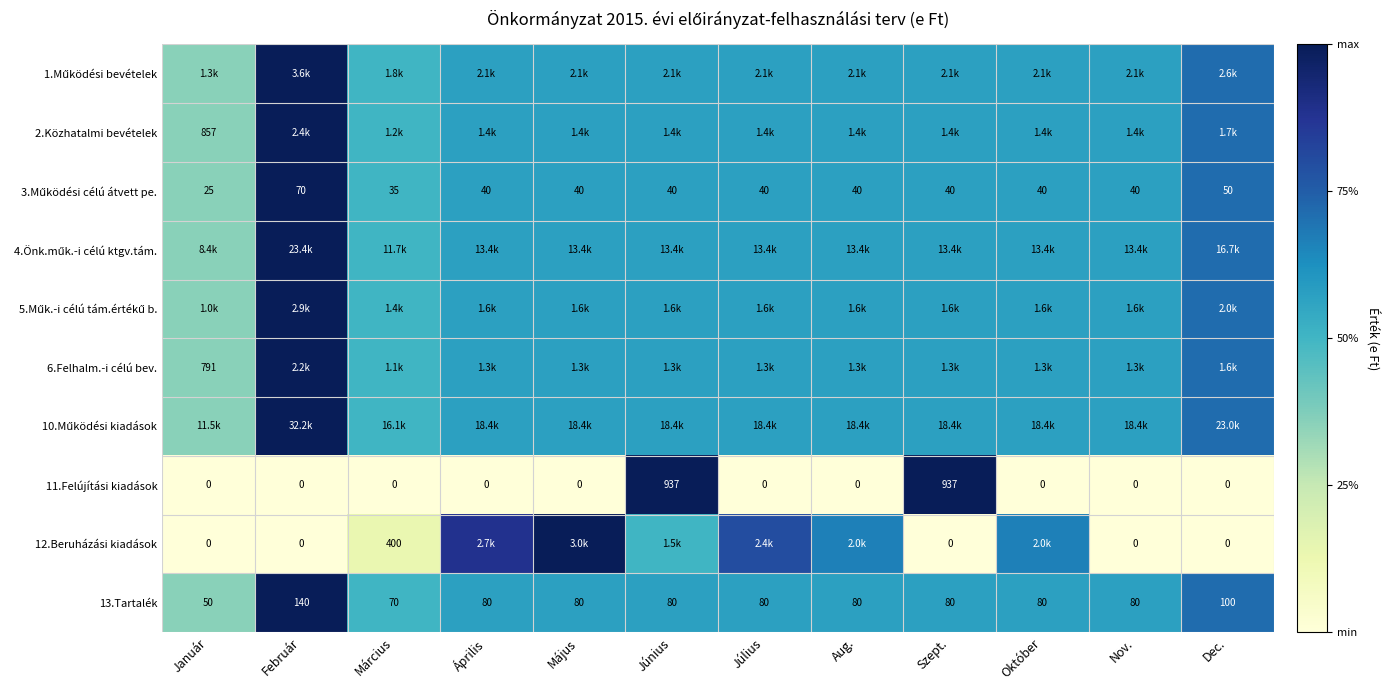

At how many categories does at least one series exceed 0?

12